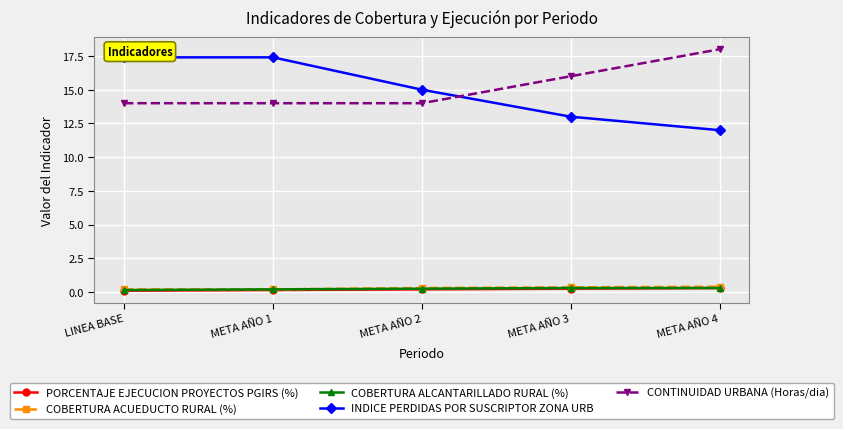

What is the difference between the INDICE PERDIDAS POR SUSCRIPTOR ZONA URB values at META AÑO 2 and META AÑO 3?

2.0